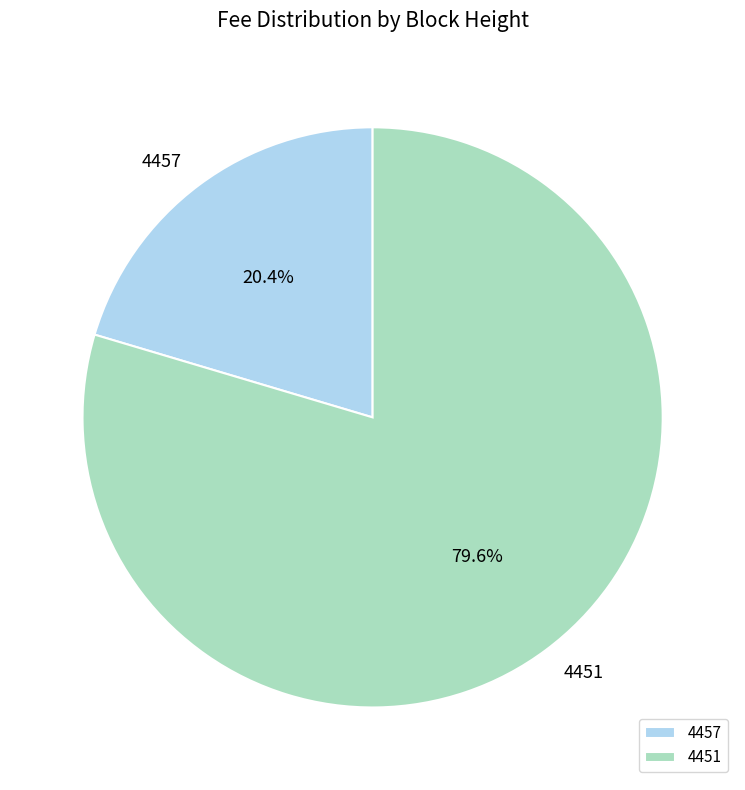

To the nearest percent, what portion does 4457 represent?

20%